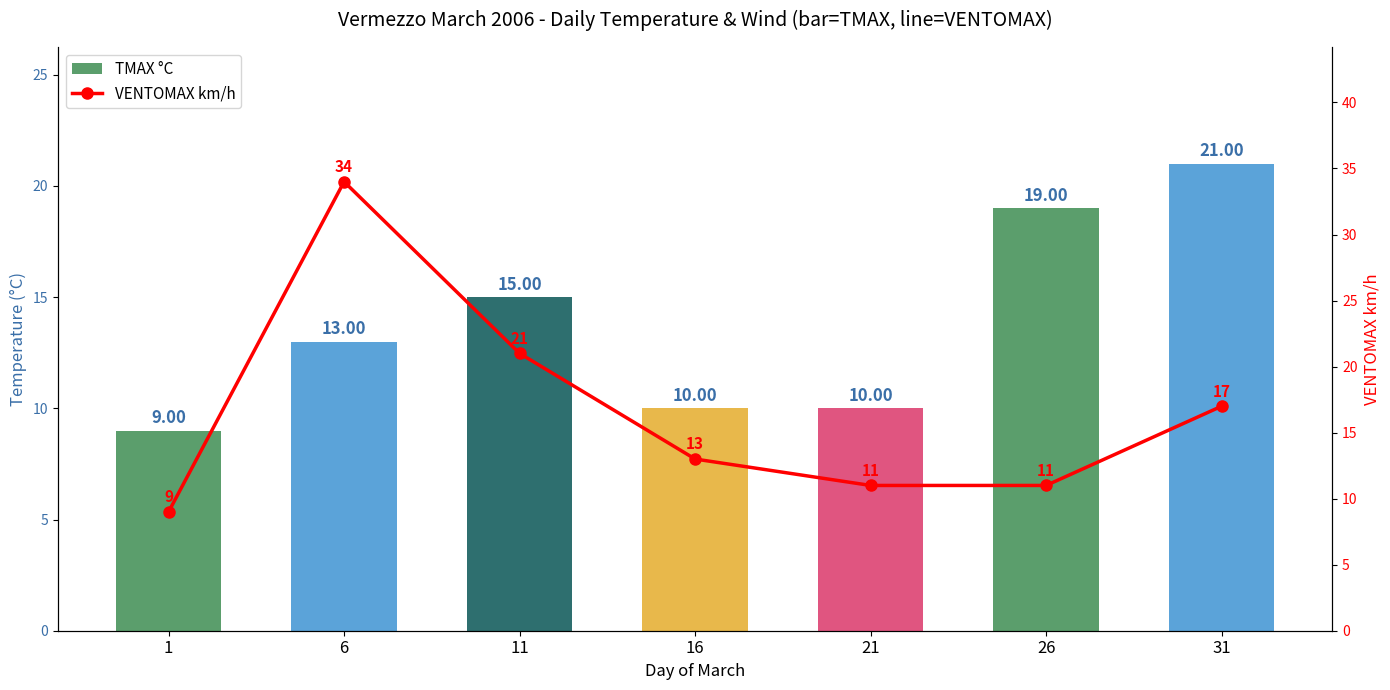

What is the sum of the TMAX °C values at 6 and 11?

28